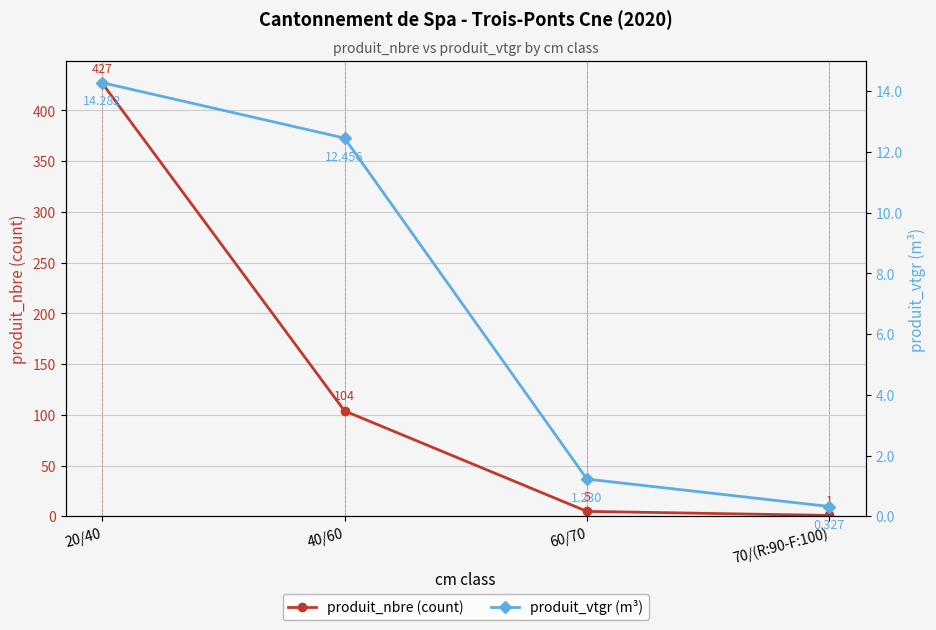

True or false: produit_vtgr (m³) has a value of 14.3 at 20/40.

True